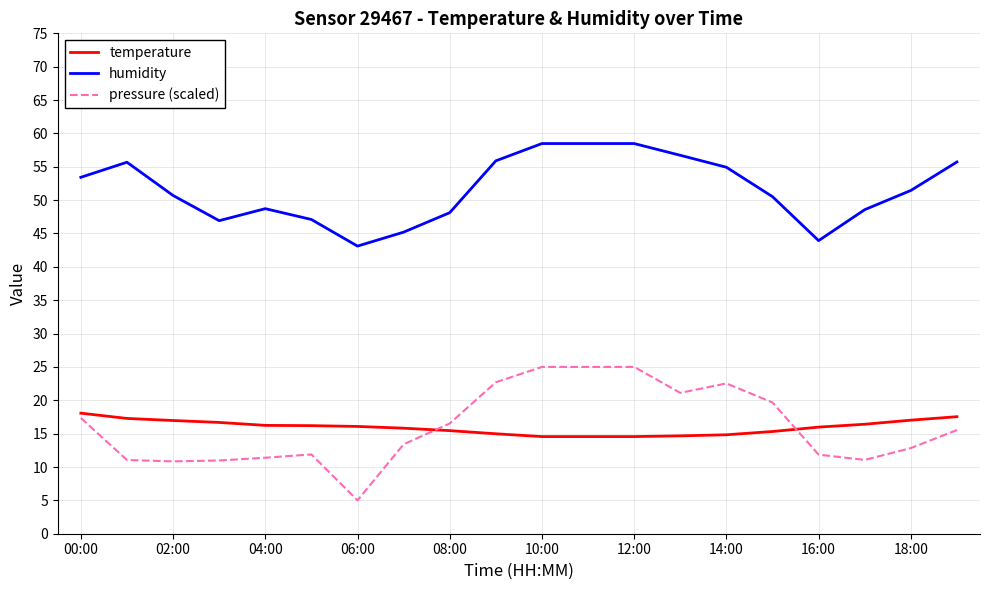

Which series has the widest spread of values?

pressure (scaled)